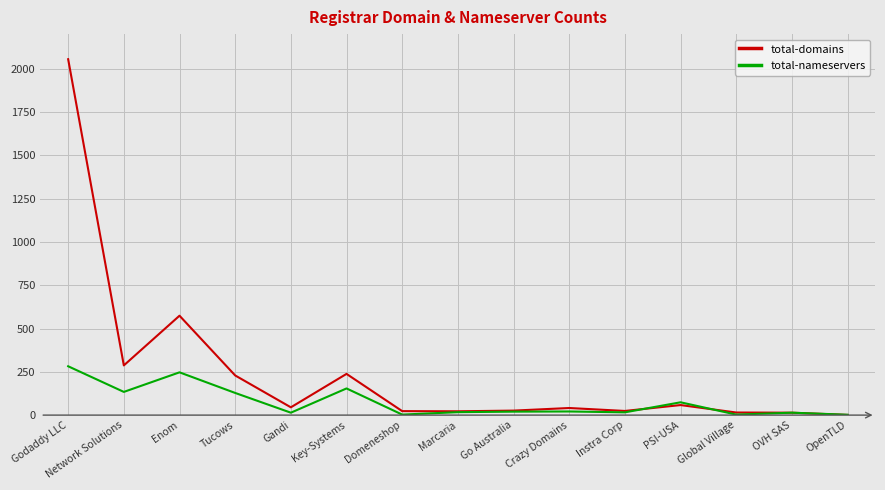

List the series in order of their peak value, lowest first.

total-nameservers, total-domains